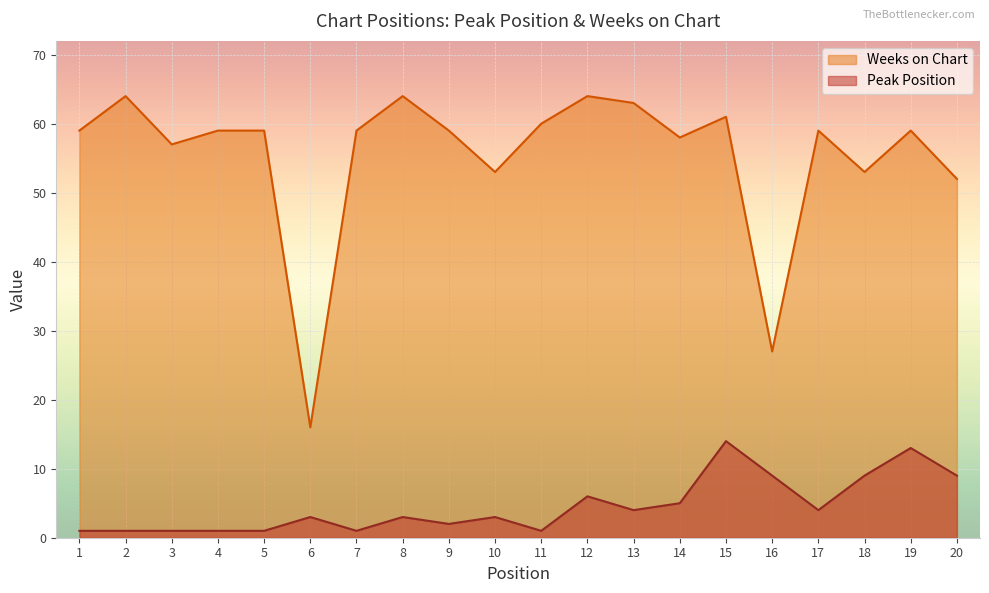

Reading left to right, extract all data points from this chart.

Peak Position: 1=1	2=1	3=1	4=1	5=1	6=3	7=1	8=3	9=2	10=3	11=1	12=6	13=4	14=5	15=14	16=9	17=4	18=9	19=13	20=9
Weeks on Chart: 1=59	2=64	3=57	4=59	5=59	6=16	7=59	8=64	9=59	10=53	11=60	12=64	13=63	14=58	15=61	16=27	17=59	18=53	19=59	20=52